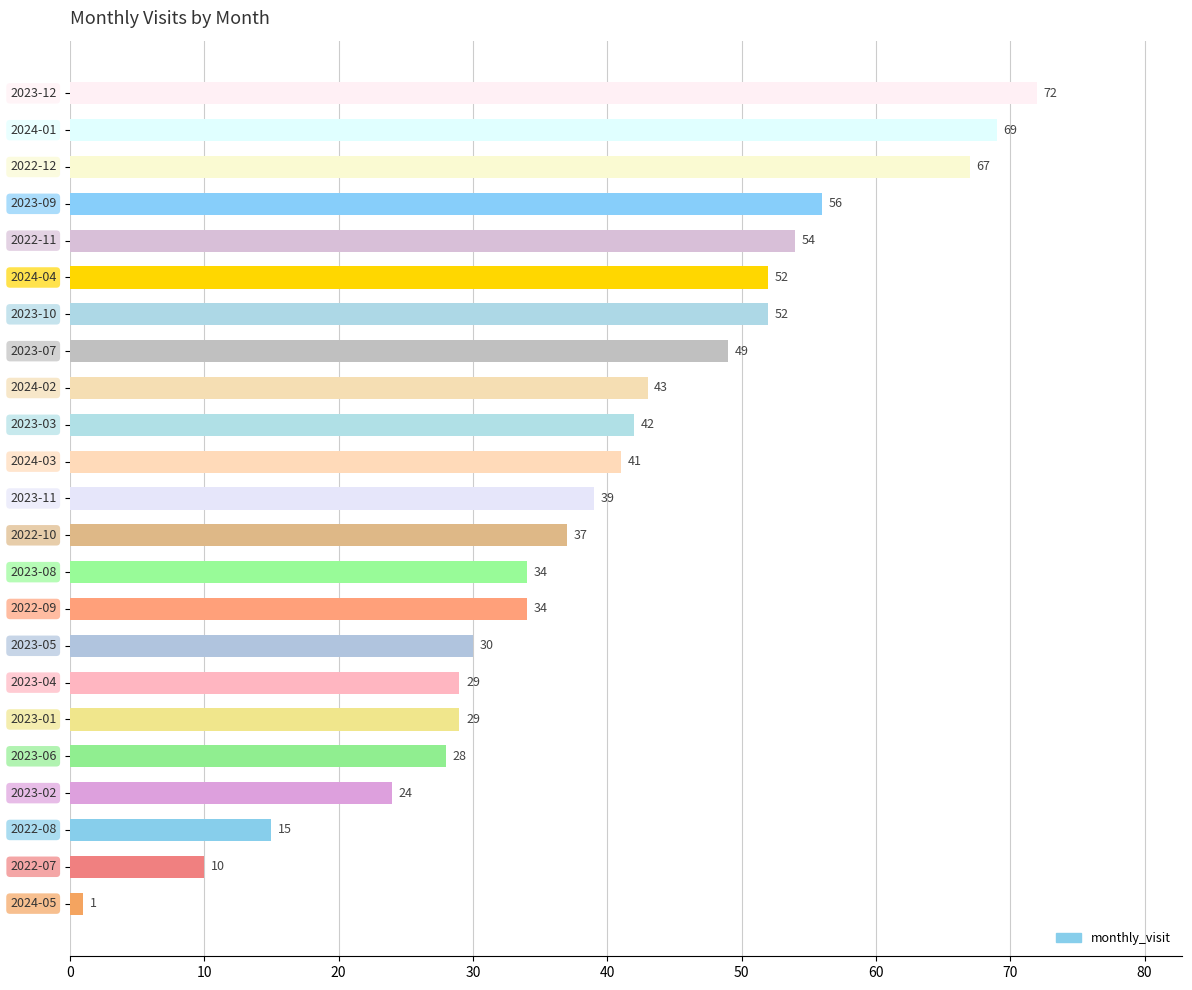

What is the sum of all values?

907